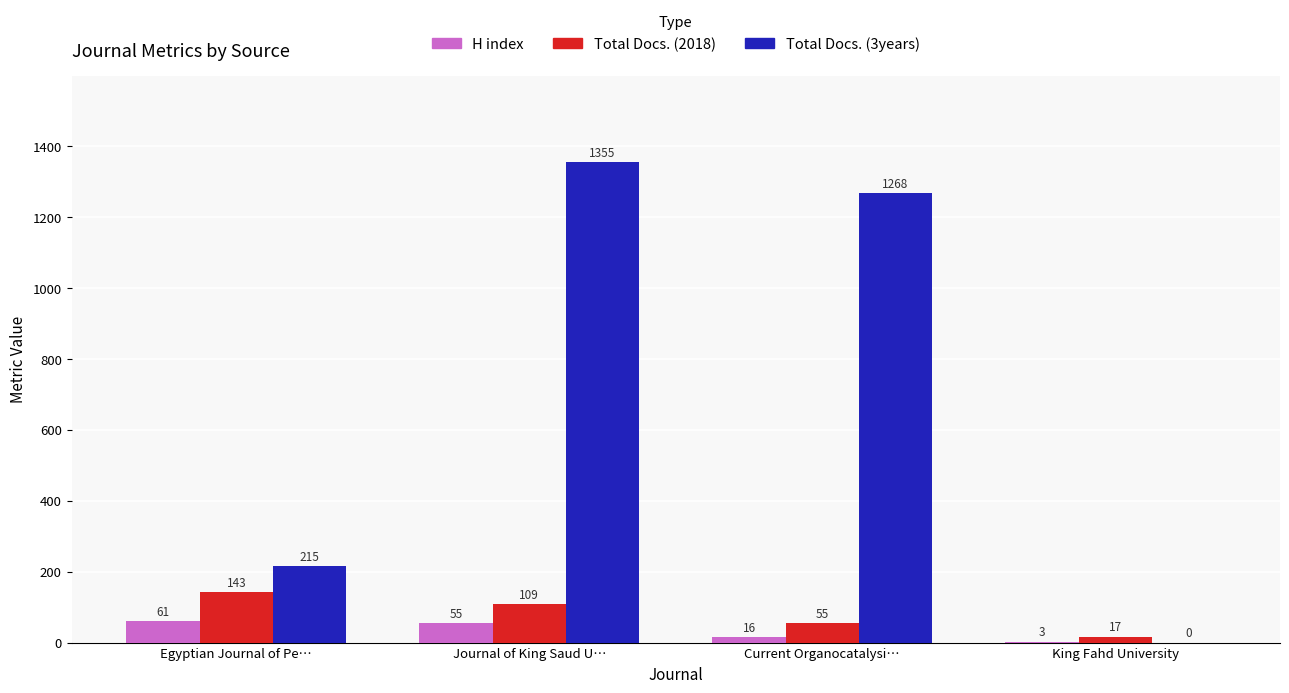

What value does the Total Docs. (3years) series have at Current Organocatalysi…?

1268